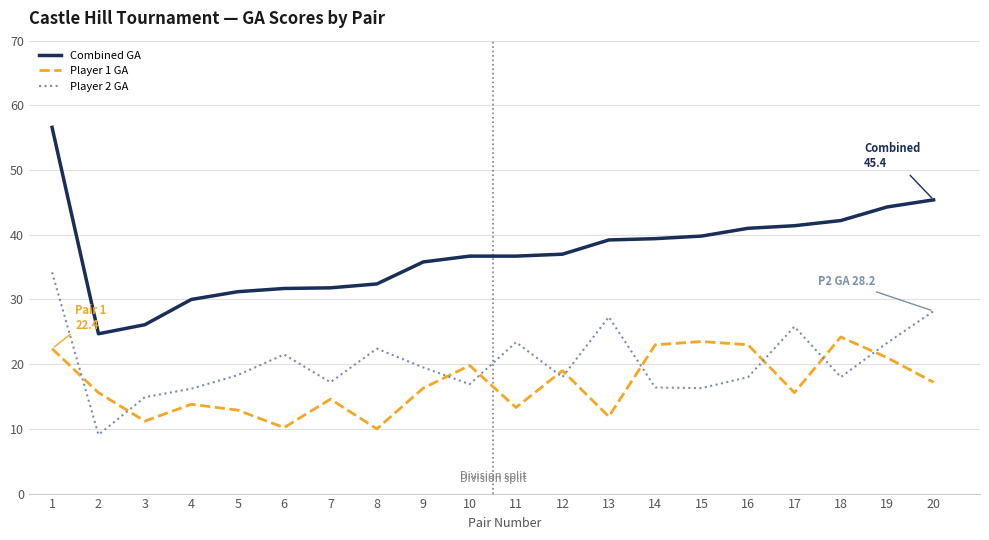

How many lines are shown in the chart?

3